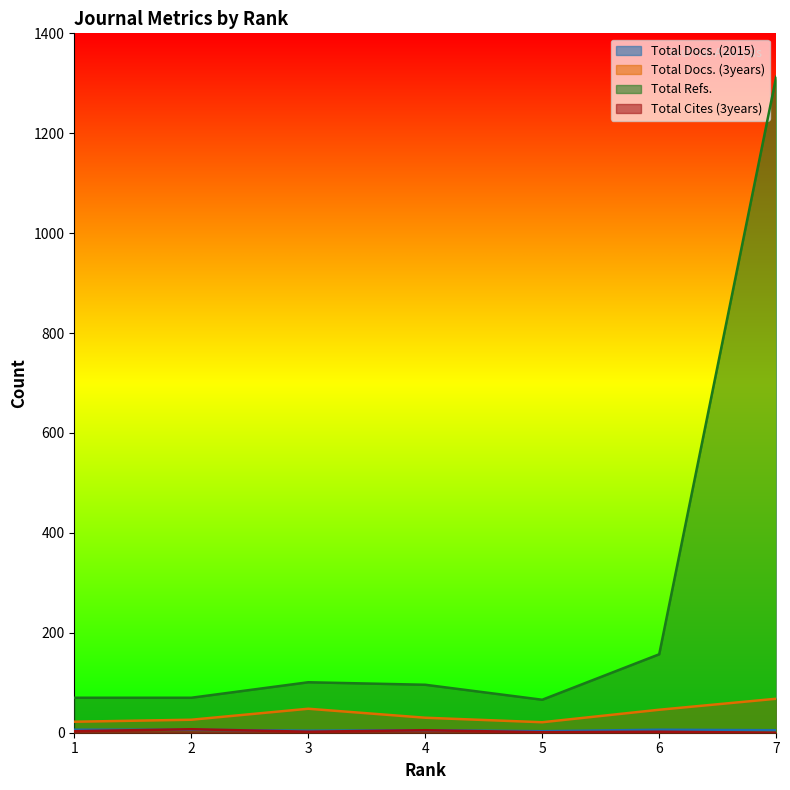

Where is the first local minimum for Total Cites (3years)?

3